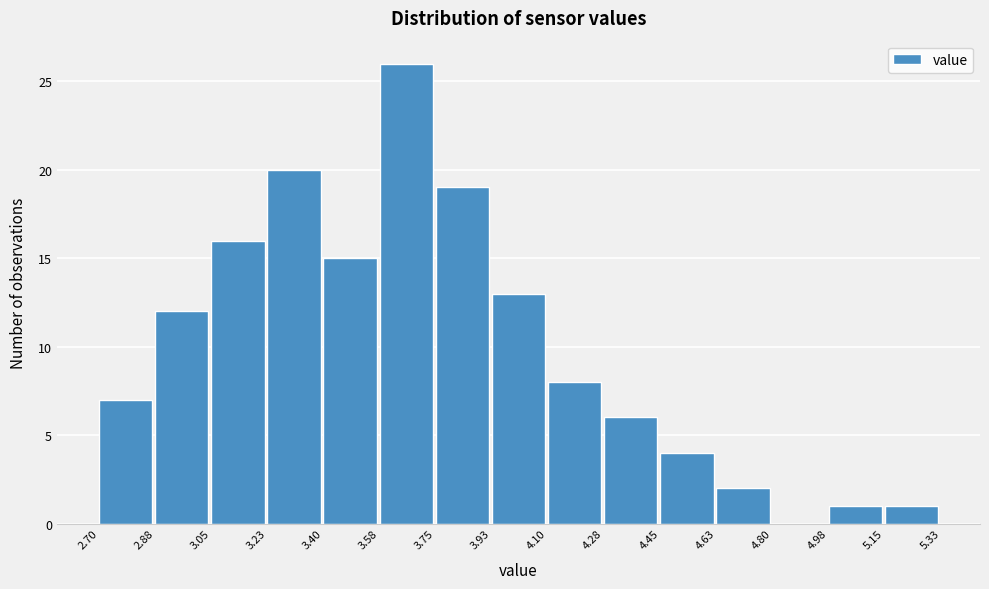

Reading left to right, list every bar in this chart as the range it spans on the x-axis followed by its height. The values are not printed on the chart, so give them approximately, as read against the axis.

2.70 to 2.88: 7
2.88 to 3.05: 12
3.05 to 3.23: 16
3.23 to 3.40: 20
3.40 to 3.58: 15
3.58 to 3.75: 26
3.75 to 3.93: 19
3.93 to 4.10: 13
4.10 to 4.28: 8
4.28 to 4.45: 6
4.45 to 4.63: 4
4.63 to 4.80: 2
4.80 to 4.98: 0
4.98 to 5.15: 1
5.15 to 5.33: 1